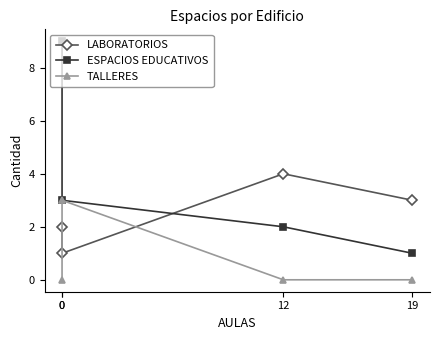

Reading right to left, extract all data points from this chart.

LABORATORIOS: 2	1	4	3
ESPACIOS EDUCATIVOS: 9	3	2	1
TALLERES: 0	3	0	0